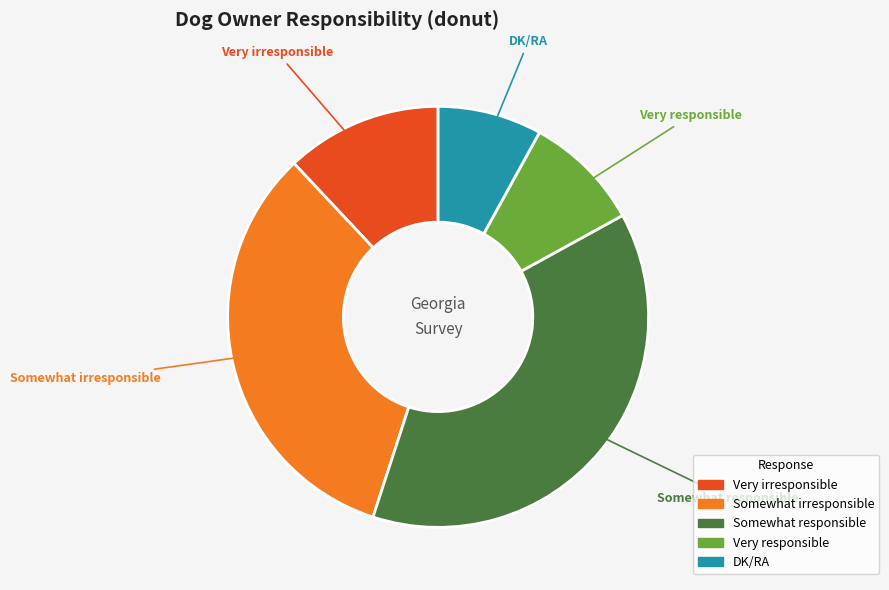

How many slices are in this pie chart?

5